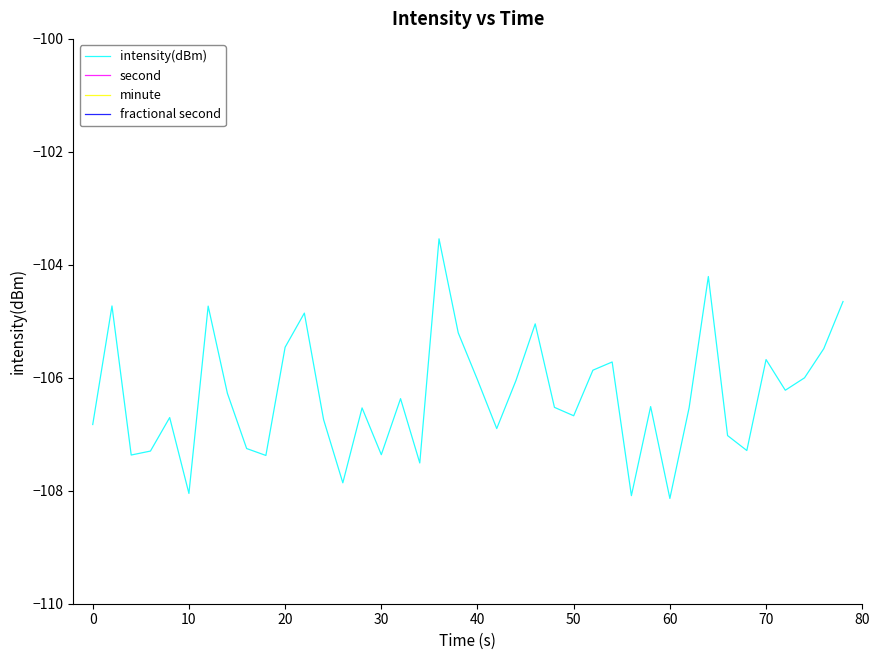

What is the minimum value for intensity(dBm)?

-108.1